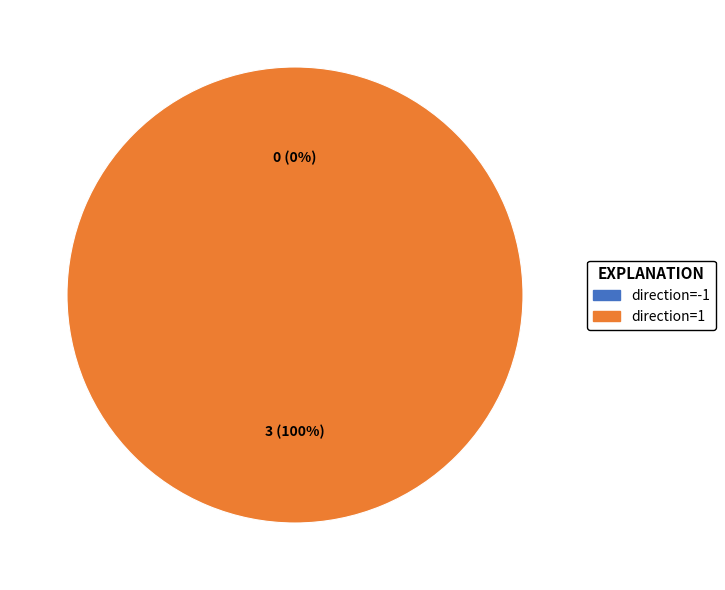

What is the smallest slice in the pie chart?

direction=-1